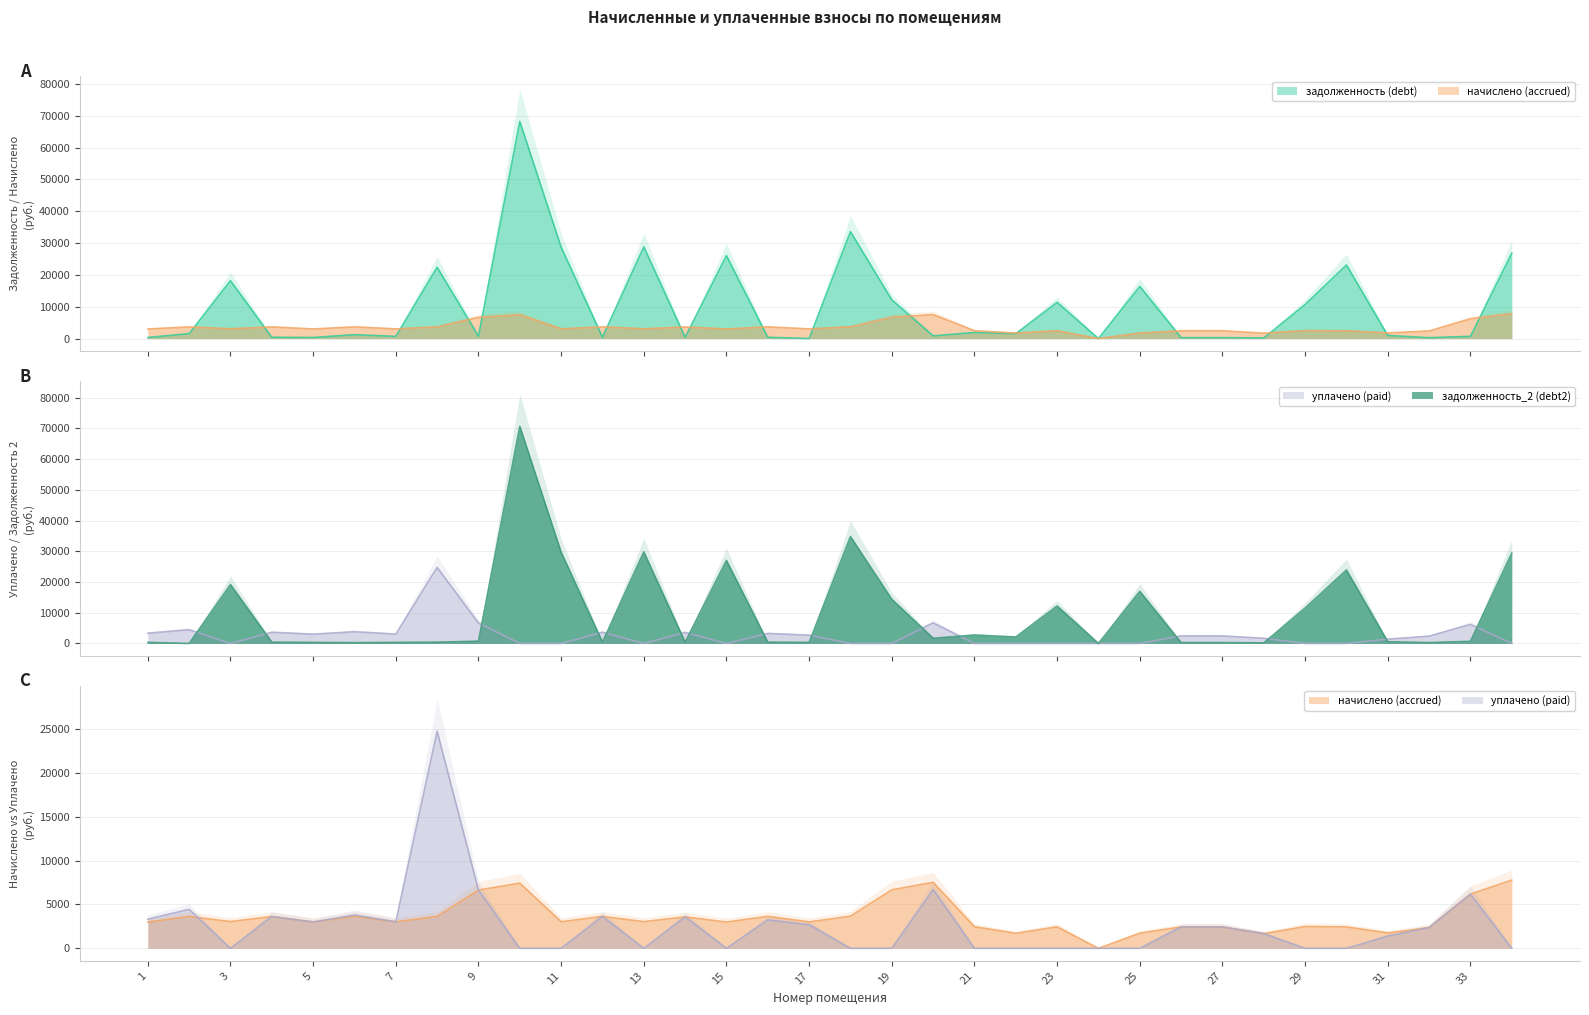

Reading left to right, extract all data points from this chart.

задолженность (debt): 1=332.3	2=1537.9	3=18162.1	4=402.8	5=333.4	6=1216.3	7=671.0	8=22404.4	9=738.3	10=68203.8	11=28703.2	12=404.4	13=28793.5	14=398.6	15=26046.3	16=404.9	17=0.0	18=33570.6	19=12152.4	20=836.9	21=1917.3	22=1527.0	23=11368.4	24=0.0	25=16382.5	26=271.4	27=270.3	28=186.0	29=10683.1	30=23107.0	31=970.4	32=262.9	33=687.4	34=26819.1
начислено (accrued): 1=2990.8	2=3634.7	3=3052.8	4=3625.2	5=3000.3	6=3649.1	7=3019.4	8=3639.5	9=6644.6	10=7436.4	11=3033.7	12=3639.5	13=3043.3	14=3587.0	15=2995.6	16=3644.3	17=3014.6	18=3663.4	19=6673.2	20=7531.8	21=2461.3	22=1712.4	23=2451.8	24=0.0	25=1731.5	26=2442.2	27=2432.7	28=1674.3	29=2489.9	30=2442.2	31=1755.4	32=2365.9	33=6186.7	34=7779.9
уплачено (paid): 1=3323.1	2=4446.8	3=0.0	4=3625.2	5=3000.3	6=3803.6	7=3019.4	8=24761.0	9=6644.6	10=0.0	11=0.0	12=3639.5	13=0.0	14=3587.0	15=0.0	16=3239.4	17=2679.7	18=0.0	19=0.0	20=6695.0	21=0.0	22=0.0	23=0.0	24=0.0	25=0.0	26=2442.2	27=2432.7	28=1674.3	29=0.0	30=0.0	31=1395.1	32=2365.9	33=6186.7	34=0.0
задолженность_2 (debt2): 1=332.3	2=0.0	3=19179.7	4=402.8	5=333.4	6=250.9	7=335.5	8=404.4	9=738.3	10=70682.6	11=29714.5	12=404.4	13=29807.9	14=398.6	15=27044.8	16=404.9	17=335.0	18=34791.7	19=14376.8	20=1673.7	21=2737.7	22=2097.8	23=12185.7	24=0.0	25=16959.7	26=271.4	27=270.3	28=186.0	29=11513.1	30=23921.0	31=555.5	32=262.9	33=687.4	34=29412.4